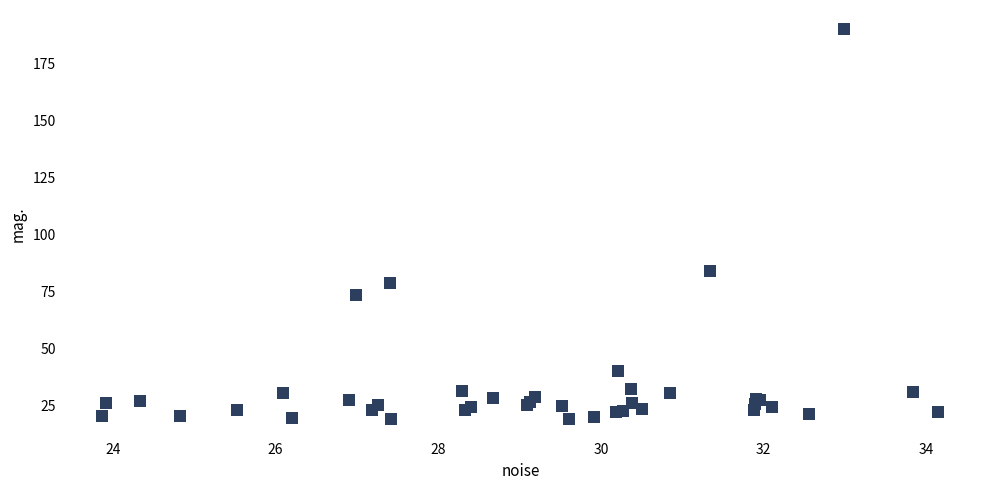

What Y value in the scatter plot is closest to 104?

84.1